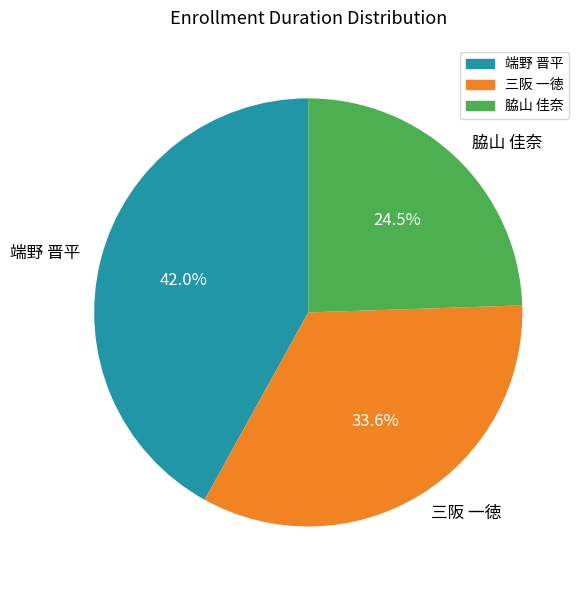

How many segments does this pie chart have?

3